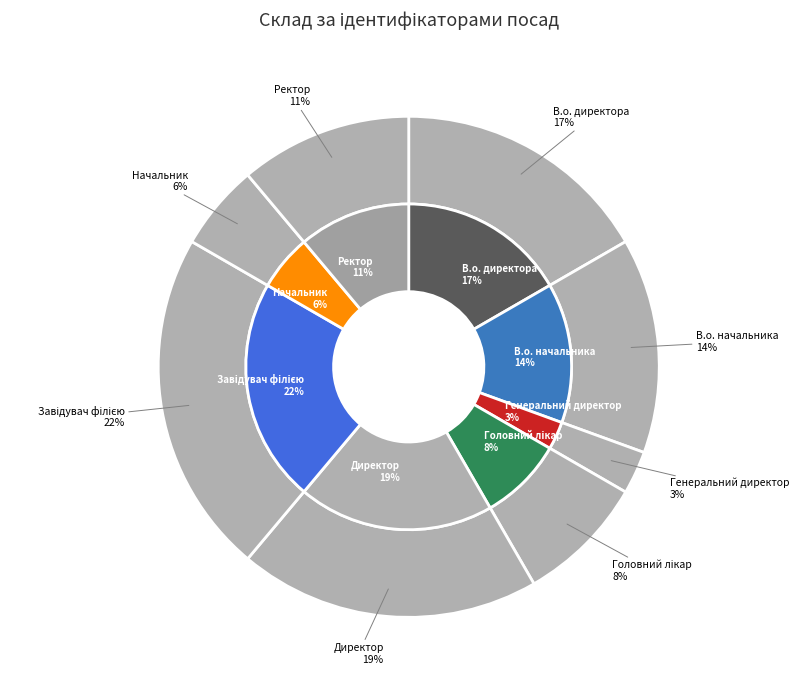

What is the total percentage of Головний лікар and Директор?

27.8%